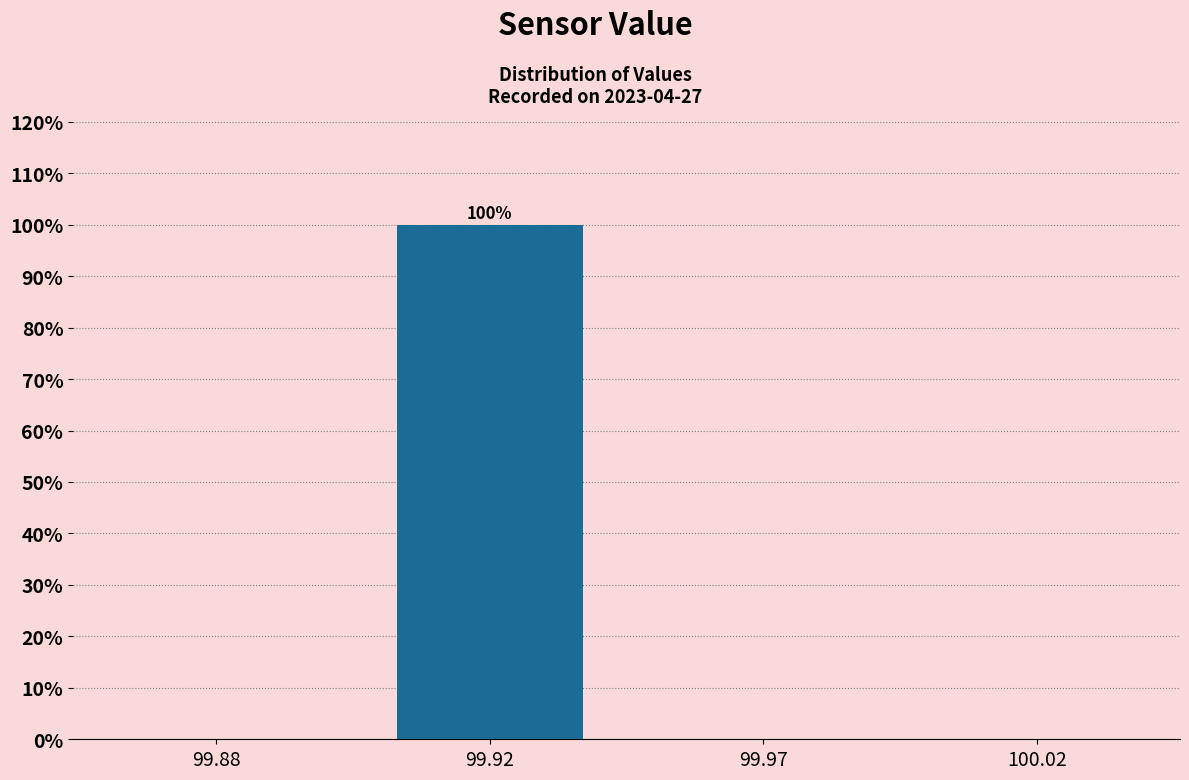

Reading left to right, extract all data points from this chart.

99.88=0	99.92=100	99.97=0	100.02=0